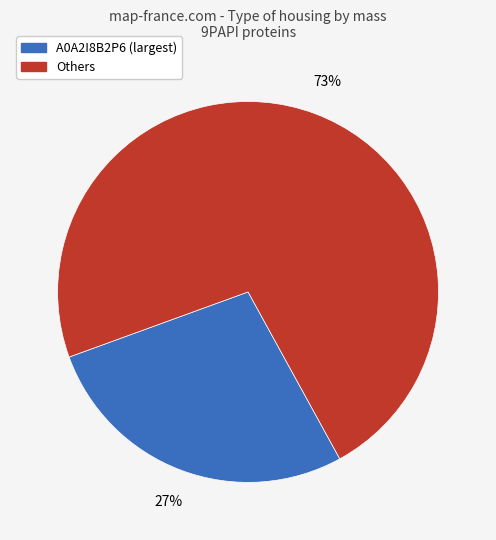

To the nearest percent, what is the average slice percentage?

50%